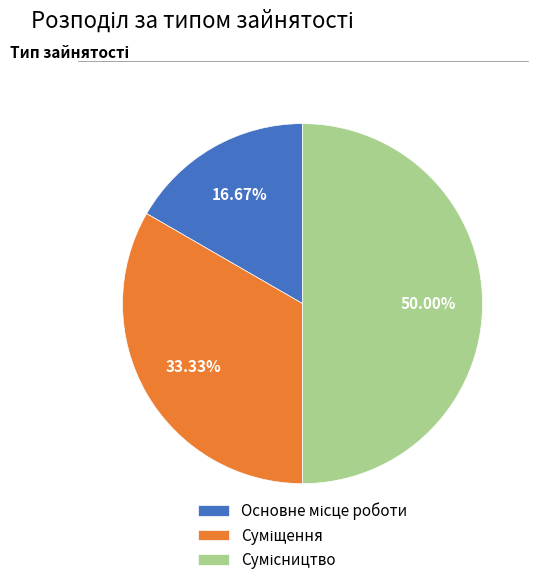

Count the number of slices in the pie.

3